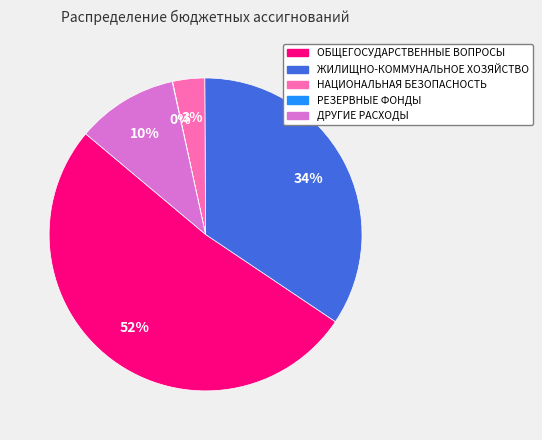

What is the largest slice in the pie chart?

ОБЩЕГОСУДАРСТВЕННЫЕ ВОПРОСЫ